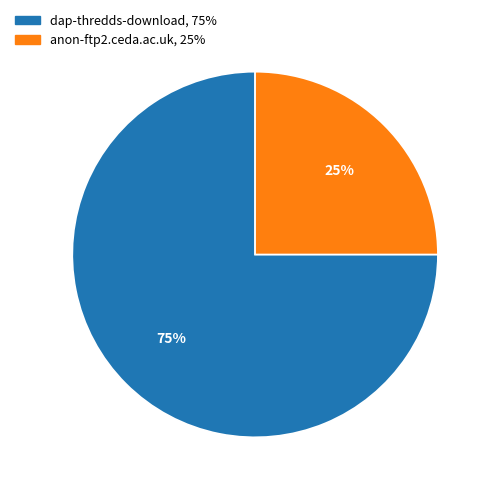

Rank the categories by value from highest to lowest.

dap-thredds-download, anon-ftp2.ceda.ac.uk